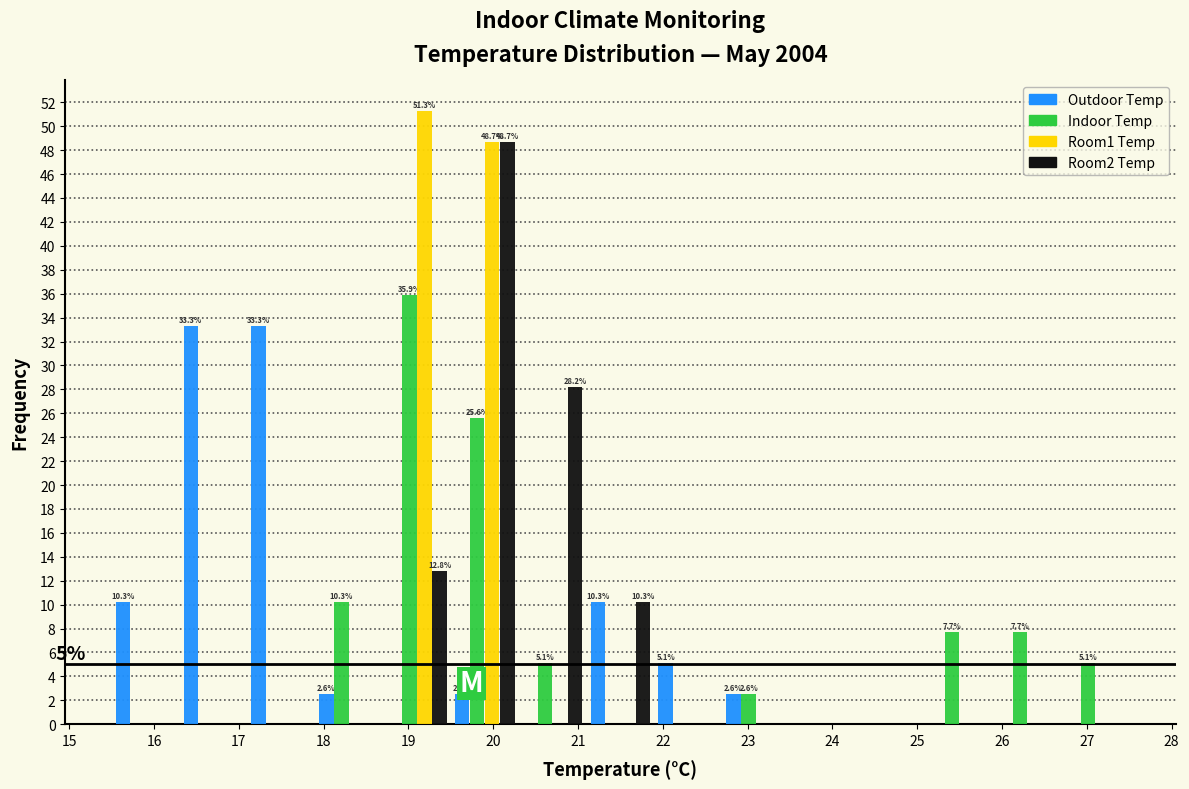

In the Indoor Temp series, which range on the x-axis has the tallest bar?

18.7 to 19.5